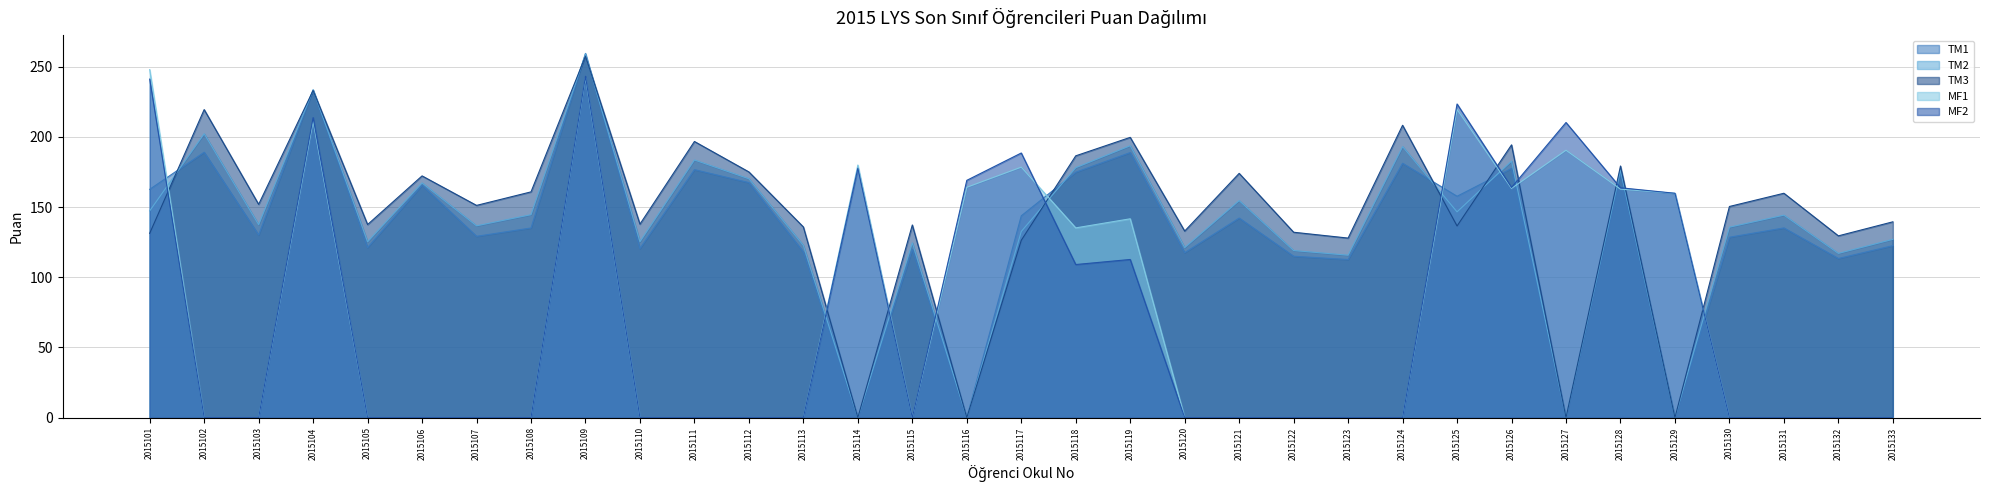

List the labels in order of MF1 value, smallest first.

2015102, 2015103, 2015105, 2015106, 2015107, 2015108, 2015110, 2015111, 2015112, 2015113, 2015115, 2015120, 2015121, 2015122, 2015123, 2015124, 2015130, 2015131, 2015132, 2015133, 2015118, 2015119, 2015129, 2015128, 2015126, 2015116, 2015117, 2015114, 2015127, 2015104, 2015125, 2015109, 2015101